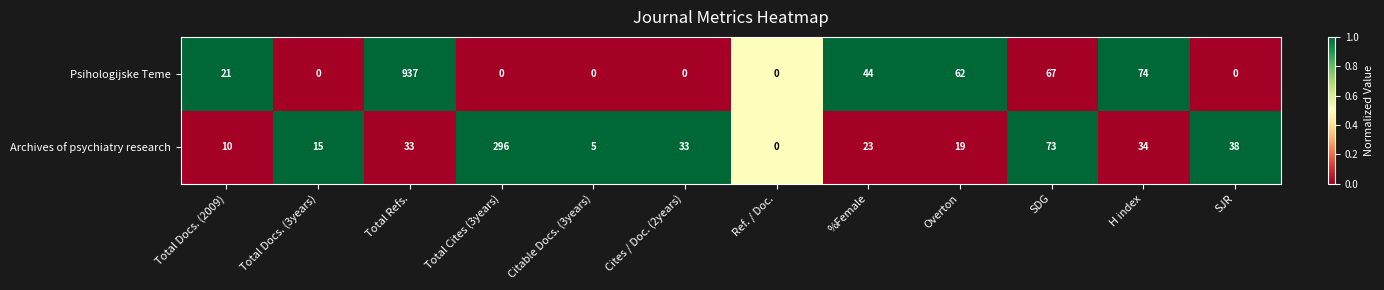

Reading right to left, what are all the values shown in this chart?

Psihologijske Teme: SJR=0	H index=74	SDG=67	Overton=62	%Female=44	Ref. / Doc.=0	Cites / Doc. (2years)=0	Citable Docs. (3years)=0	Total Cites (3years)=0	Total Refs.=937	Total Docs. (3years)=0	Total Docs. (2009)=21
Archives of psychiatry research: SJR=38	H index=34	SDG=73	Overton=19	%Female=23	Ref. / Doc.=0	Cites / Doc. (2years)=33	Citable Docs. (3years)=5	Total Cites (3years)=296	Total Refs.=33	Total Docs. (3years)=15	Total Docs. (2009)=10